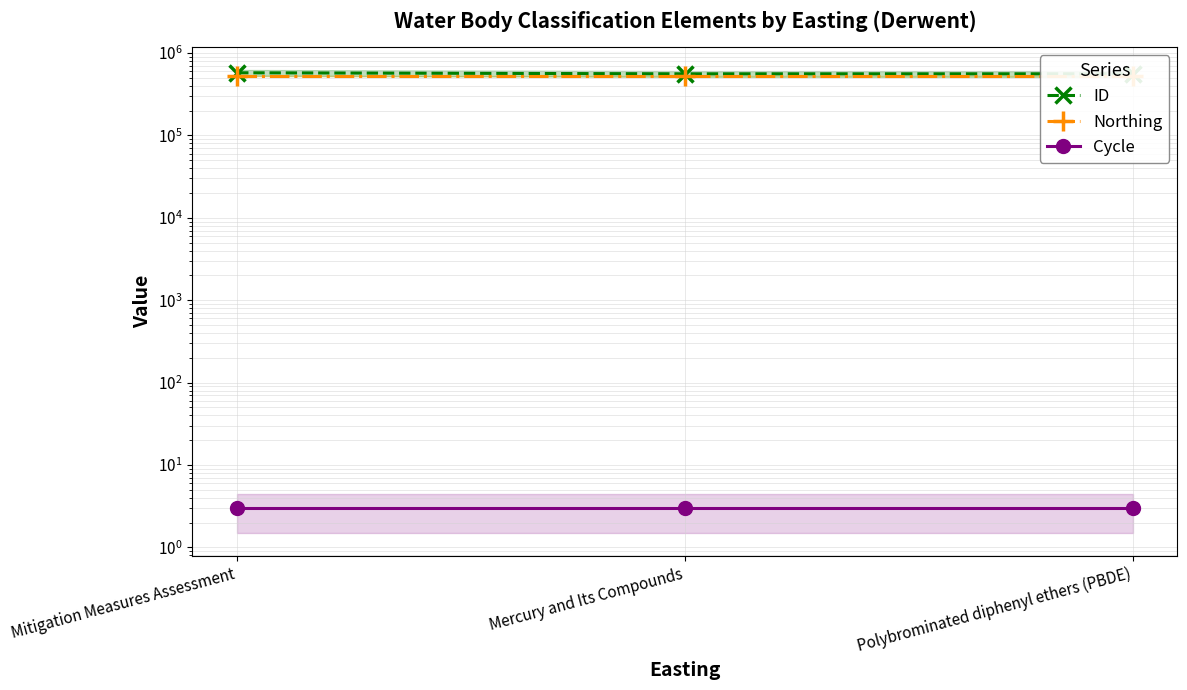

Rank the categories by Cycle value from highest to lowest.

Mitigation Measures Assessment, Mercury and Its Compounds, Polybrominated diphenyl ethers (PBDE)